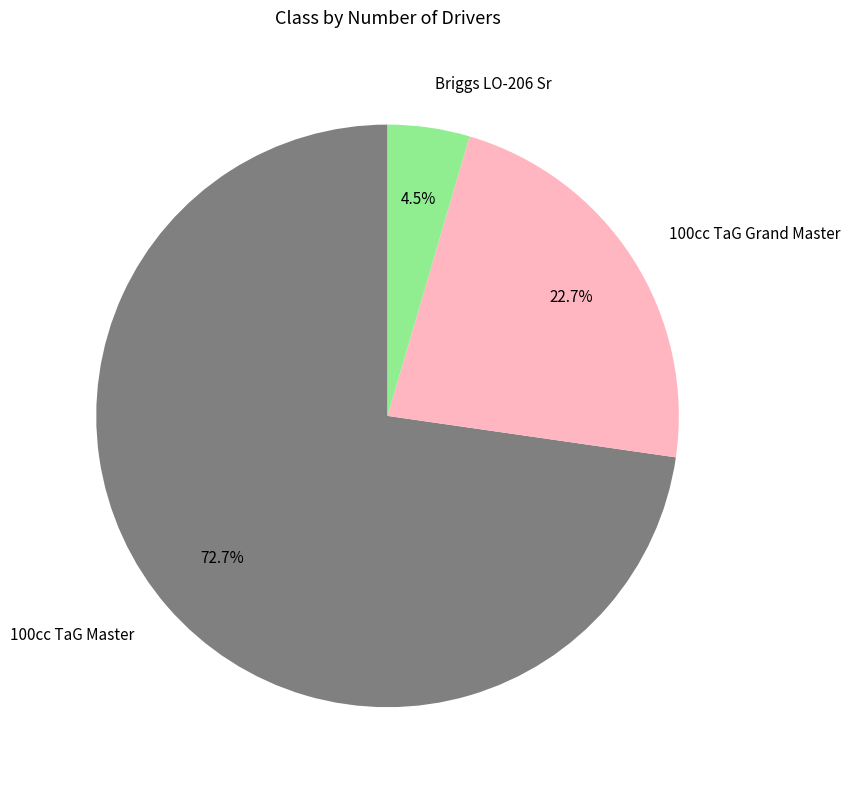

Approximately how many times larger is the value at 100cc TaG Grand Master compared to 100cc TaG Master?

0.3